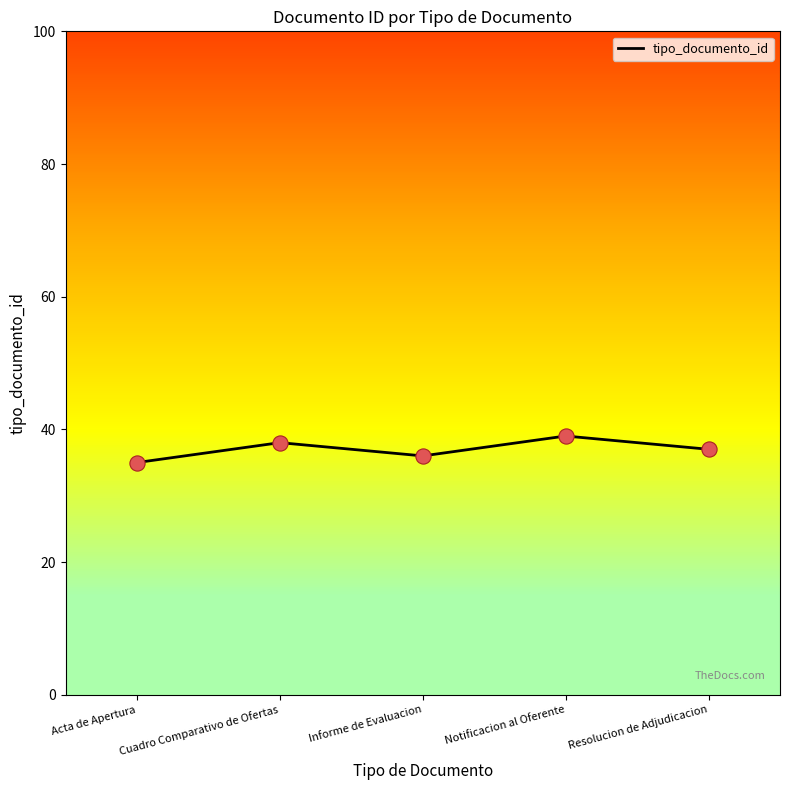

Which has a higher value, Informe de Evaluacion or Cuadro Comparativo de Ofertas?

Cuadro Comparativo de Ofertas